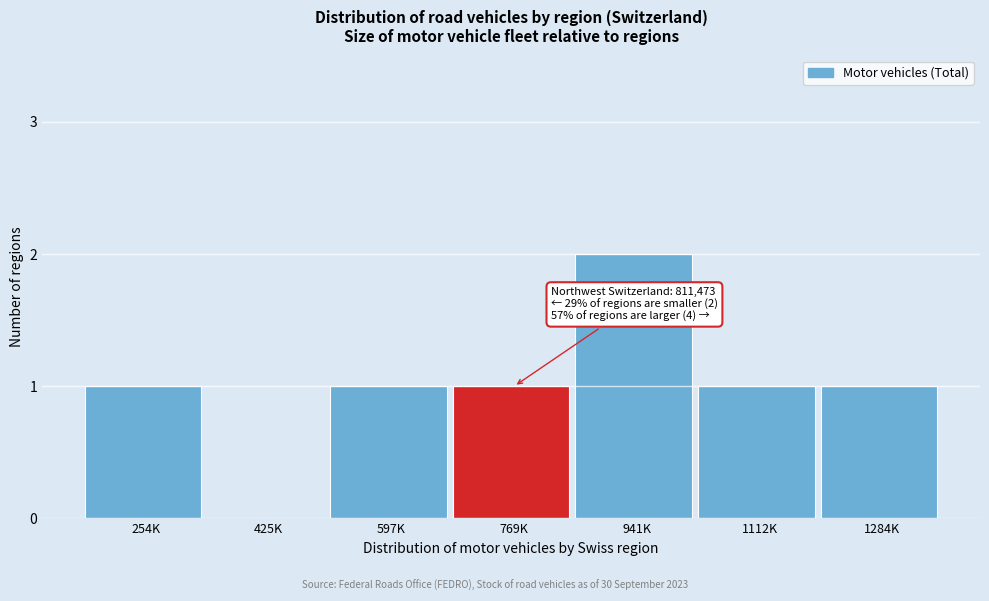

Reading left to right, list all the values displayed in this chart.

254K=1	425K=0	597K=1	769K=1	941K=2	1112K=1	1284K=1